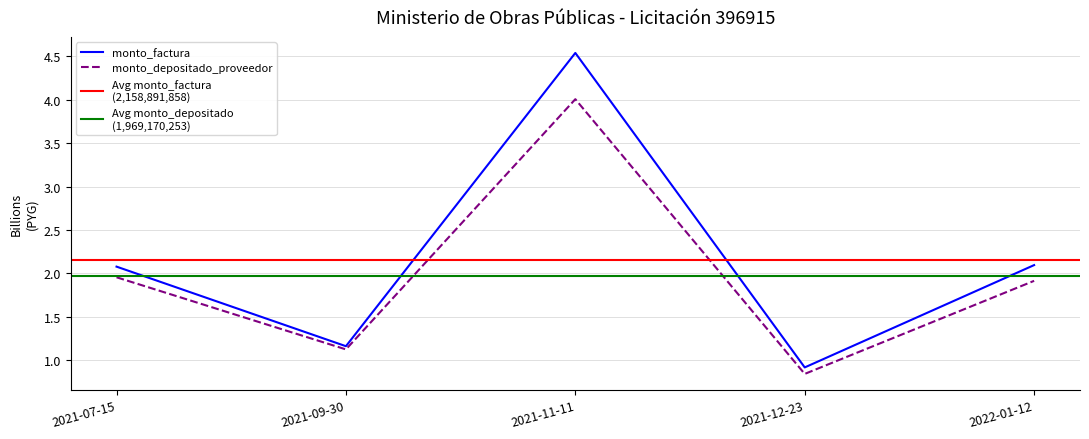

What is the approximate value of monto_depositado_proveedor at 2021-12-23?

0.8